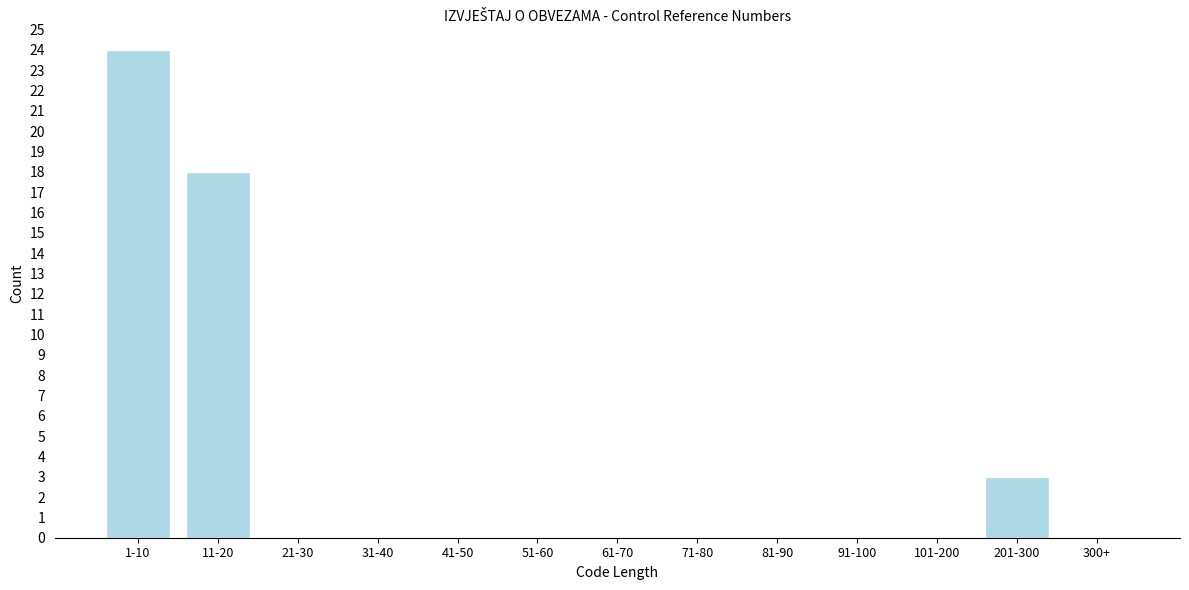

Reading left to right, what are all the values shown in this chart?

1-10=24	11-20=18	21-30=0	31-40=0	41-50=0	51-60=0	61-70=0	71-80=0	81-90=0	91-100=0	101-200=0	201-300=3	300+=0